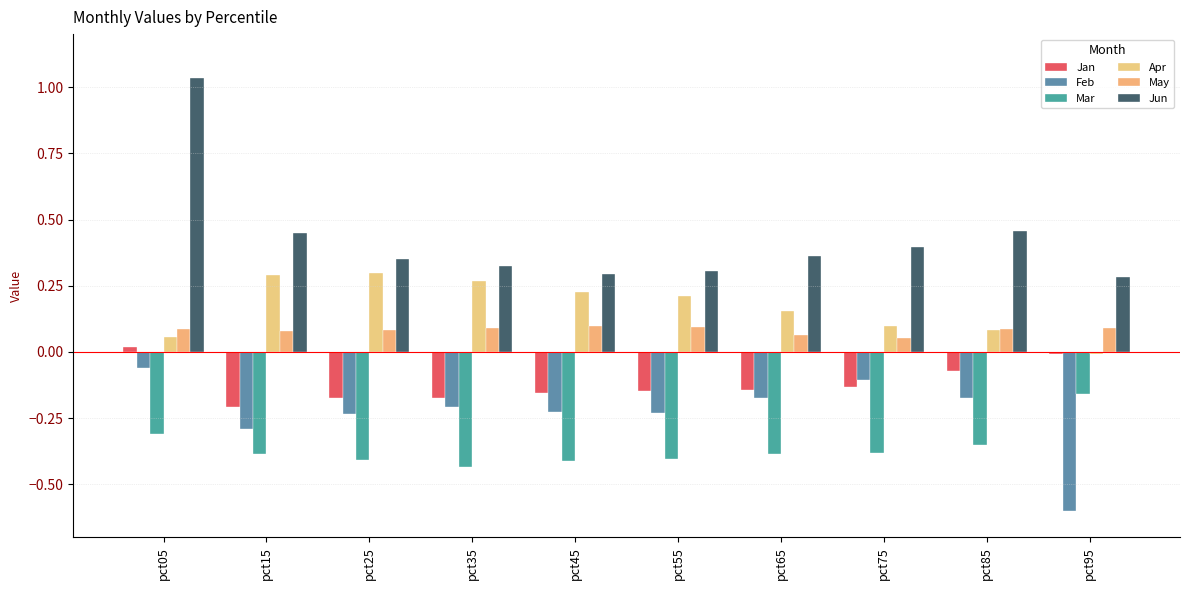

Are the bars horizontal?

No